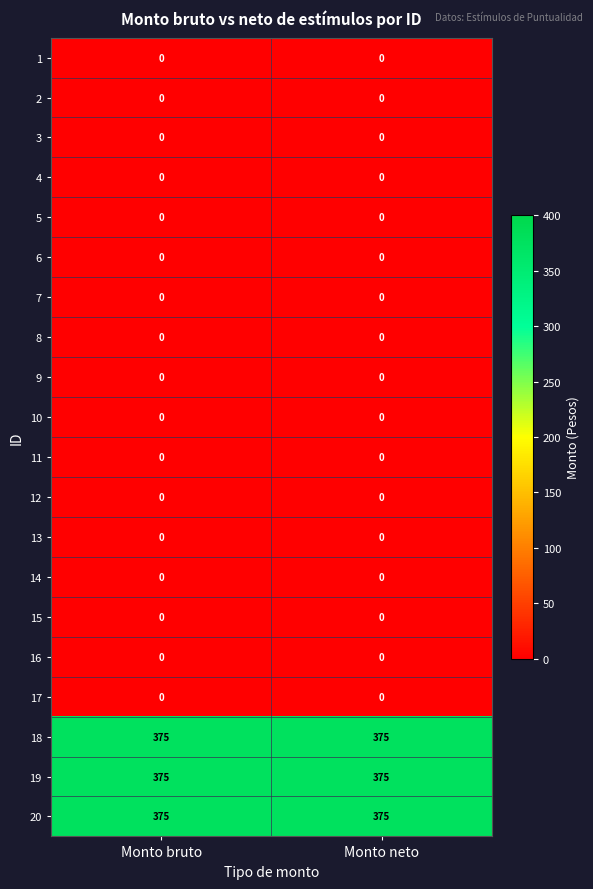

What is the maximum value shown in the chart?

375